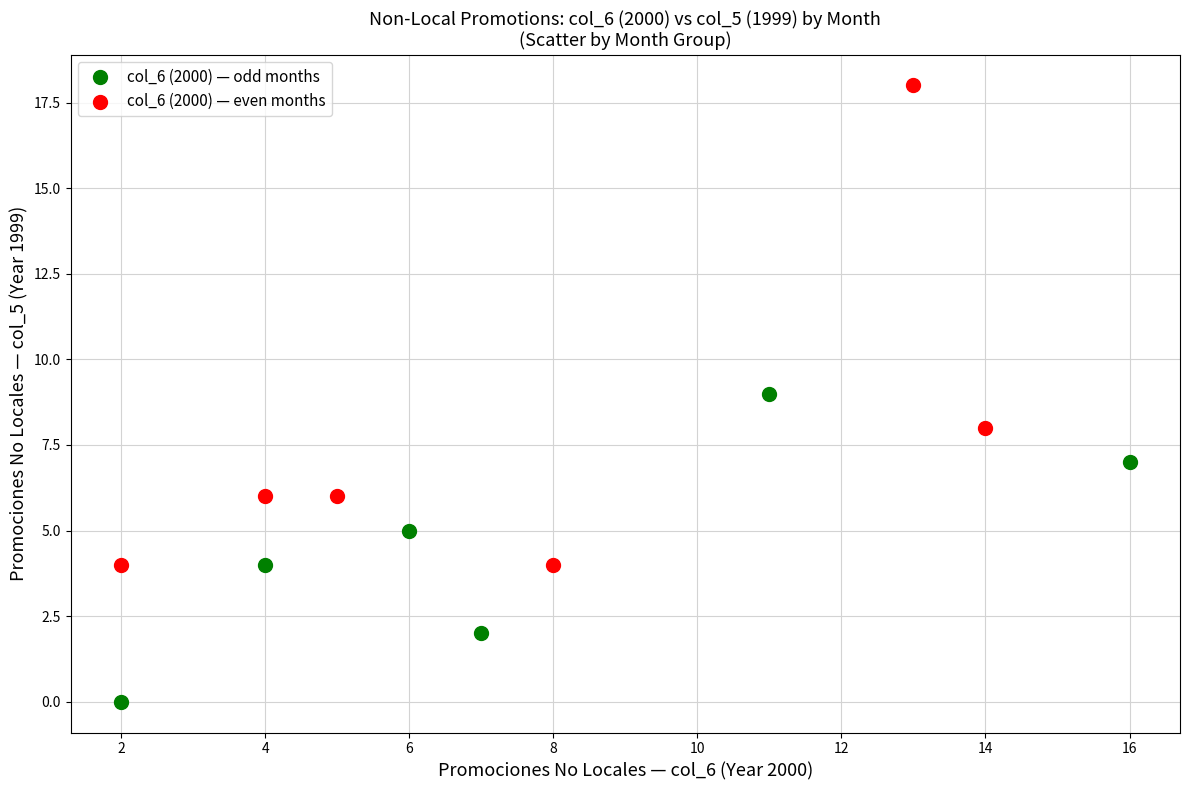

What are all the series names shown in the legend?

col_6 (2000) — odd months, col_6 (2000) — even months